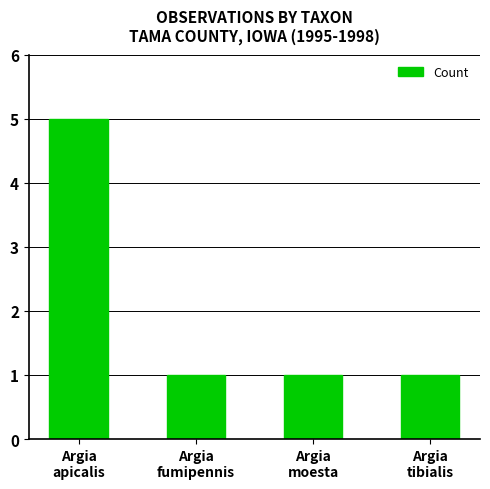

True or false: the data shows 1 at Argia
tibialis.

True